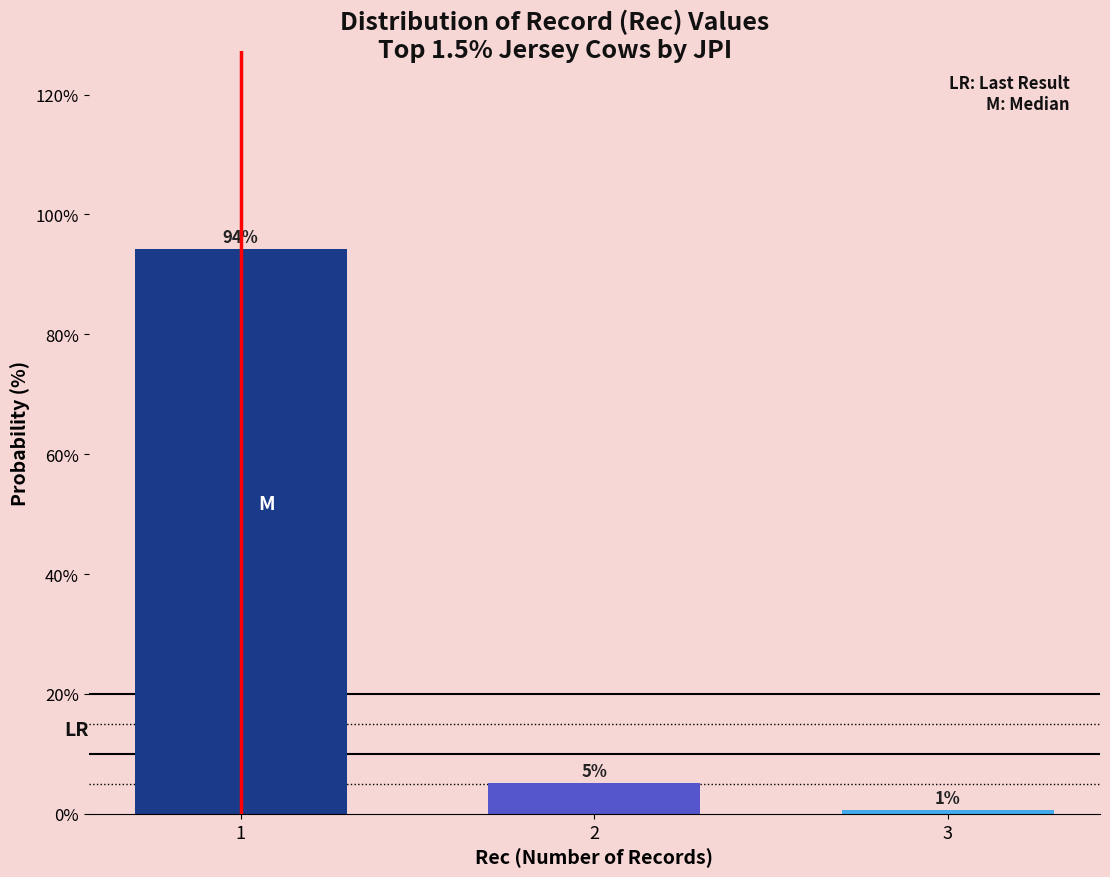

Are the bars horizontal?

No